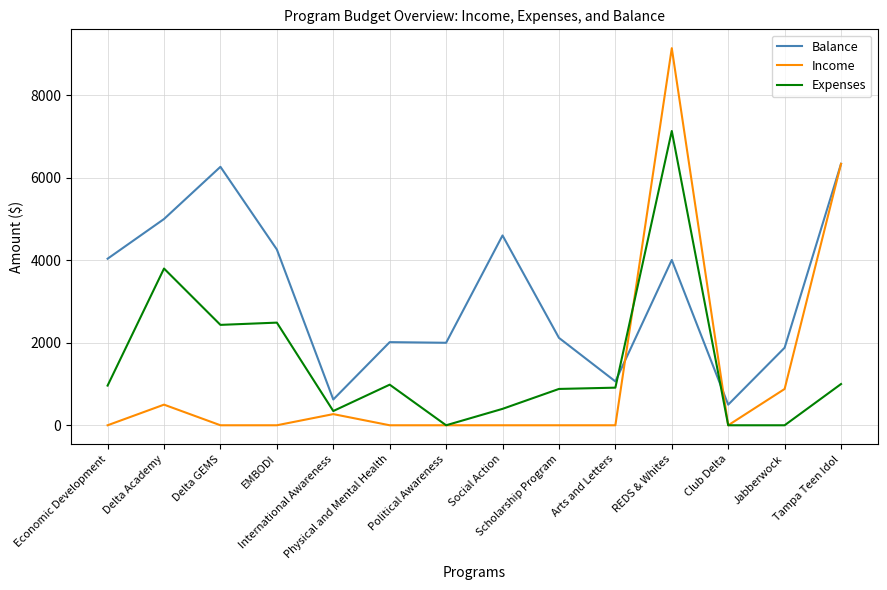

List the series in order of their peak value, highest first.

Income, Expenses, Balance